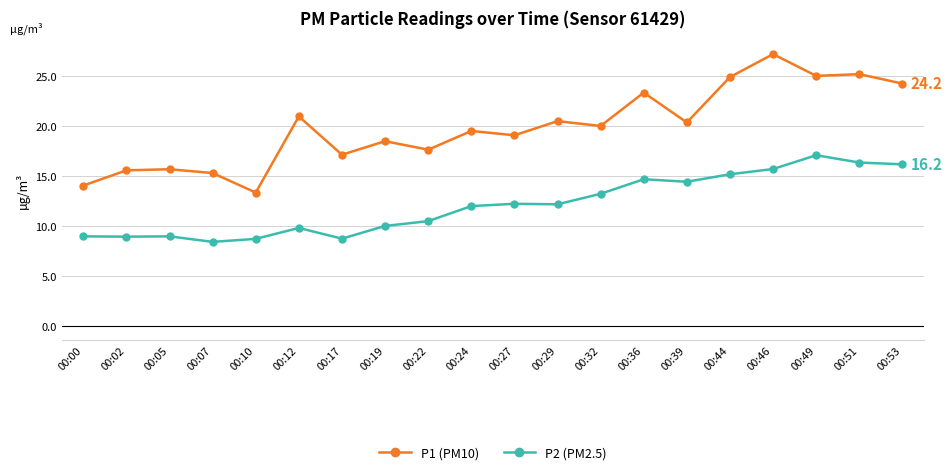

Is this an area chart (filled region under the line)?

No